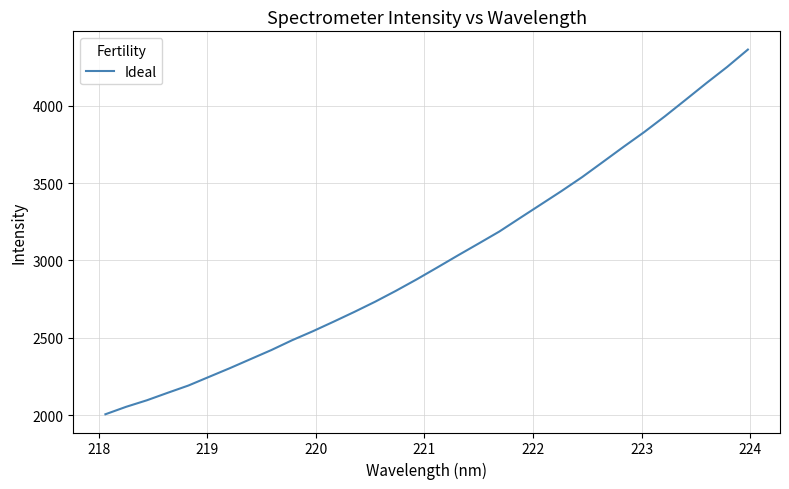

What is the minimum value shown in the chart?

2005.1